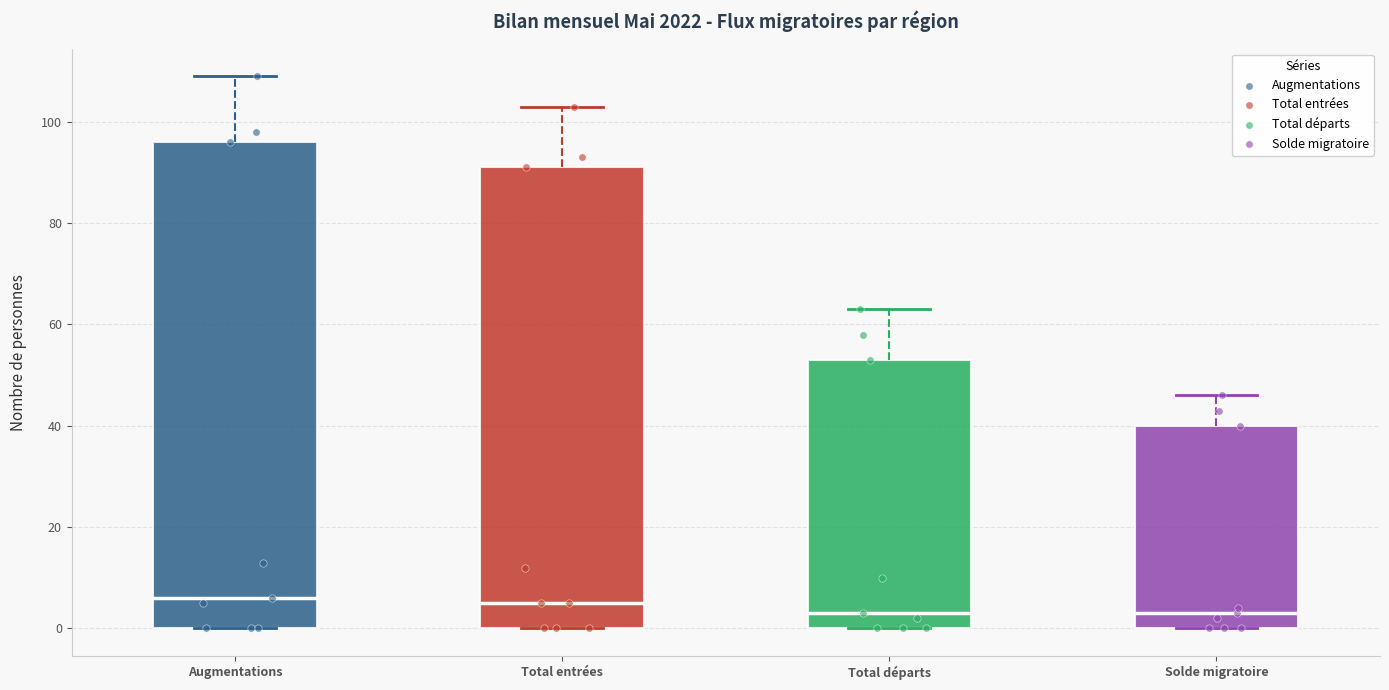

Reading left to right, read every box against the y-axis: the position of its median line, the range the box covers, and the ends of its whiskers. The values are not printed on the chart, so give them approximately, as read against the axis.

Augmentations: median 6, box 0 to 96, whiskers 0 to 110
Total entrées: median 6, box 0 to 92, whiskers 0 to 104
Total départs: median 4, box 0 to 54, whiskers 0 to 64
Solde migratoire: median 4, box 0 to 40, whiskers 0 to 46